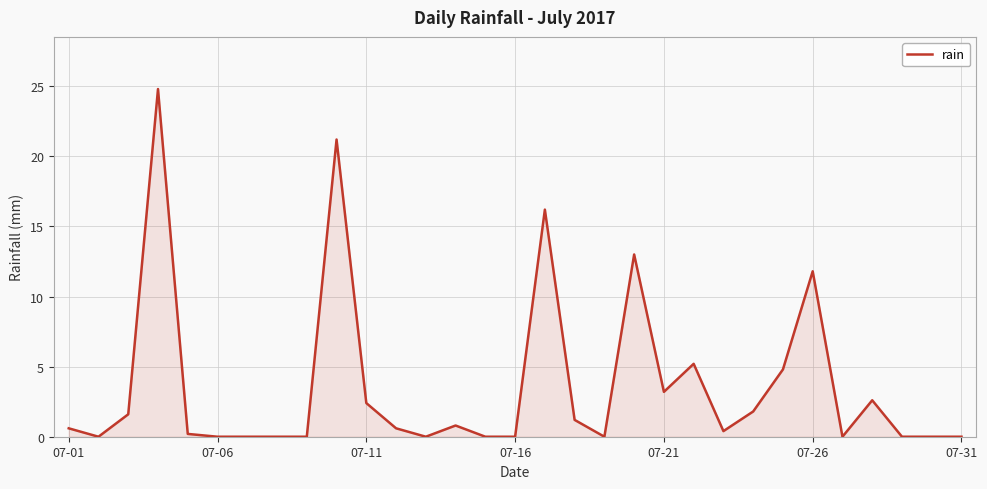

What is the difference between the maximum and minimum values?

24.8